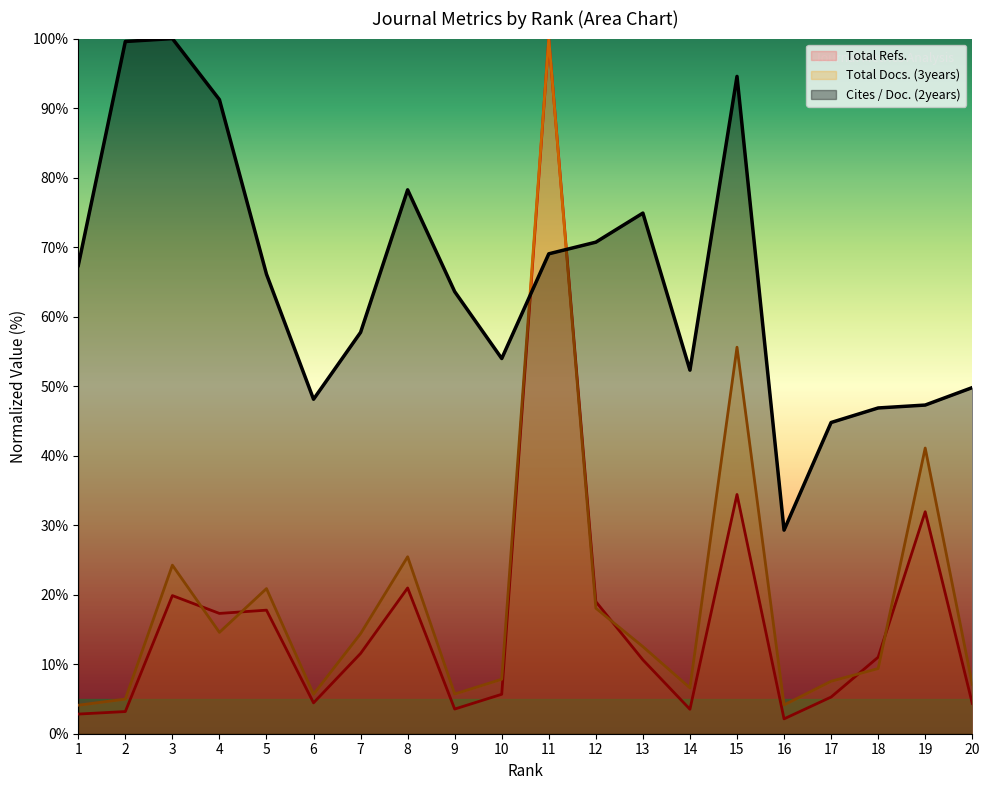

What is the sum of all Cites / Doc. (2years) values?

1305.4